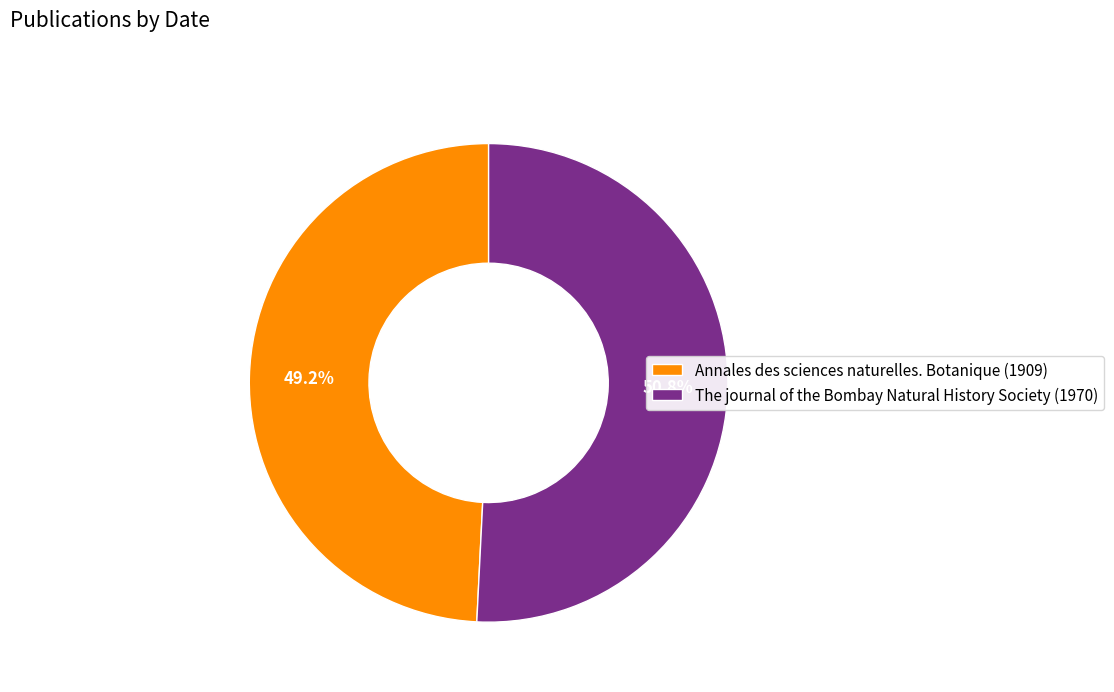

To the nearest percent, what percentage of the pie is The journal of the Bombay Natural History Society (1970)?

51%